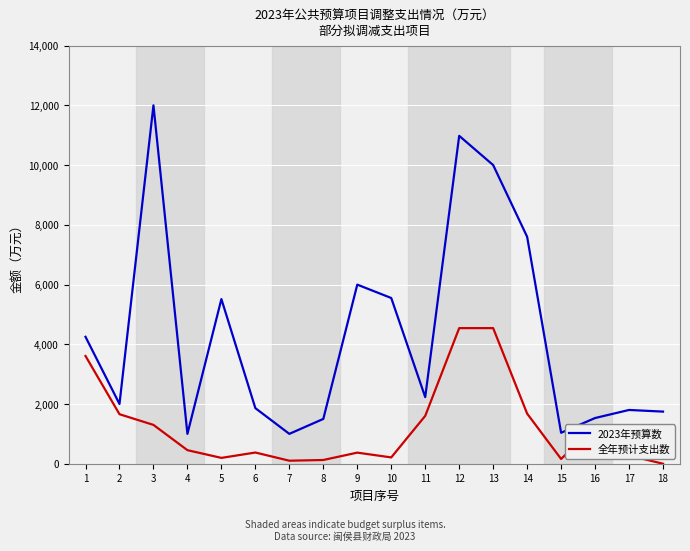

True or false: 全年预计支出数 and 2023年预算数 cross at least once.

False